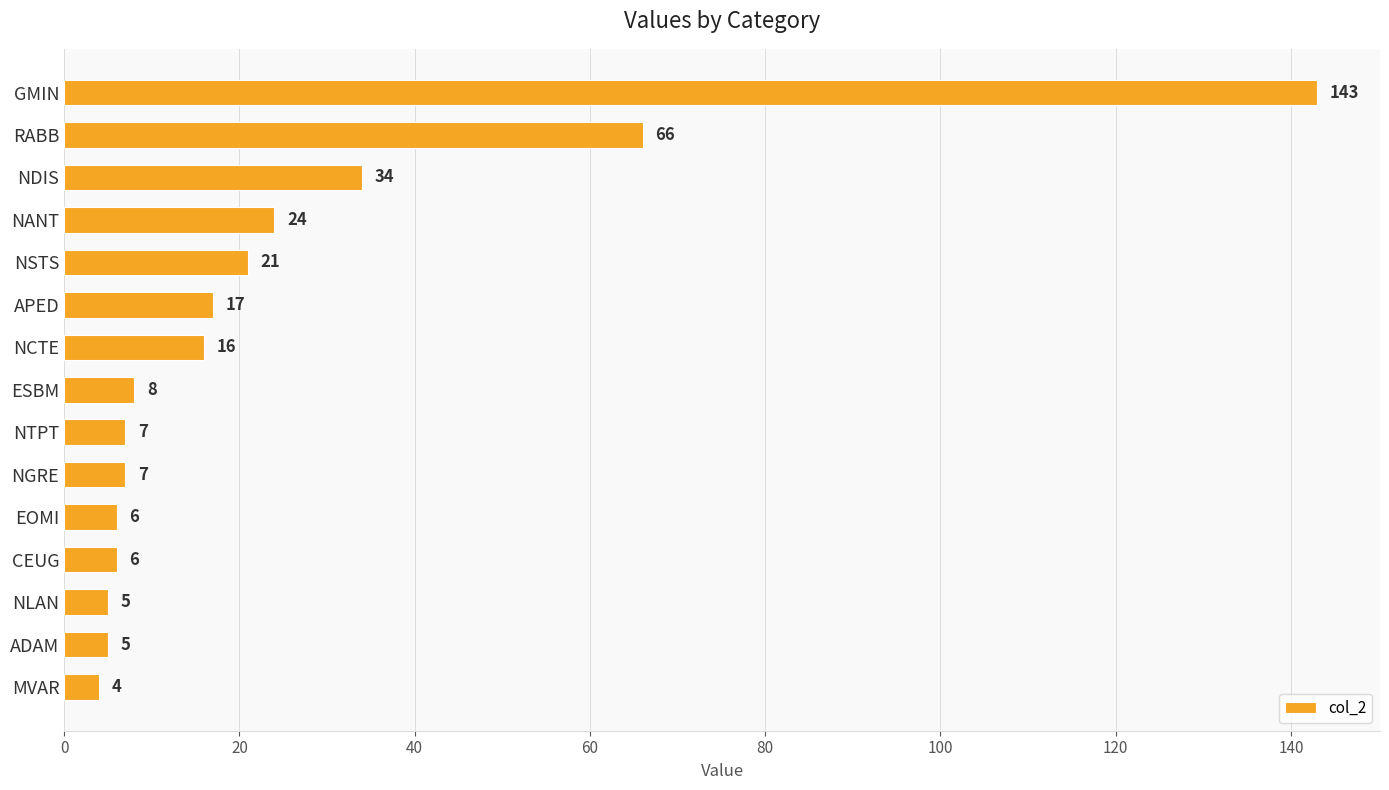

The chart shows a value of 21 at NSTS. True or false?

True